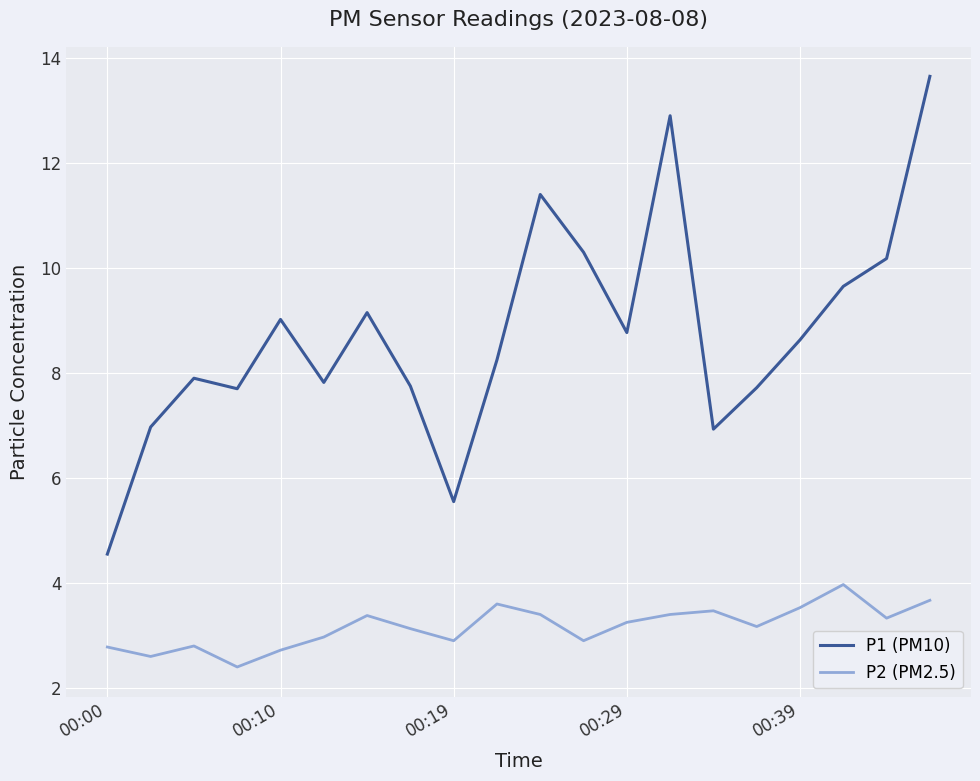

List the series in order of their overall mean, highest first.

P1 (PM10), P2 (PM2.5)